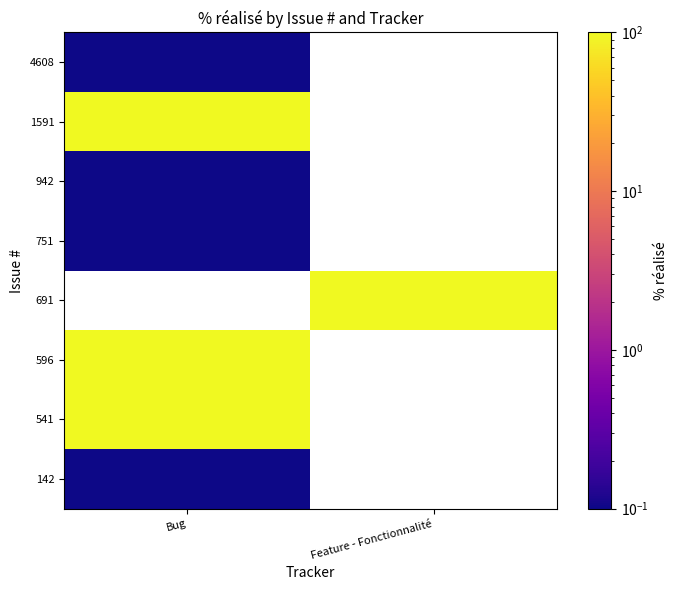

How many values in 4608 are above zero?

1